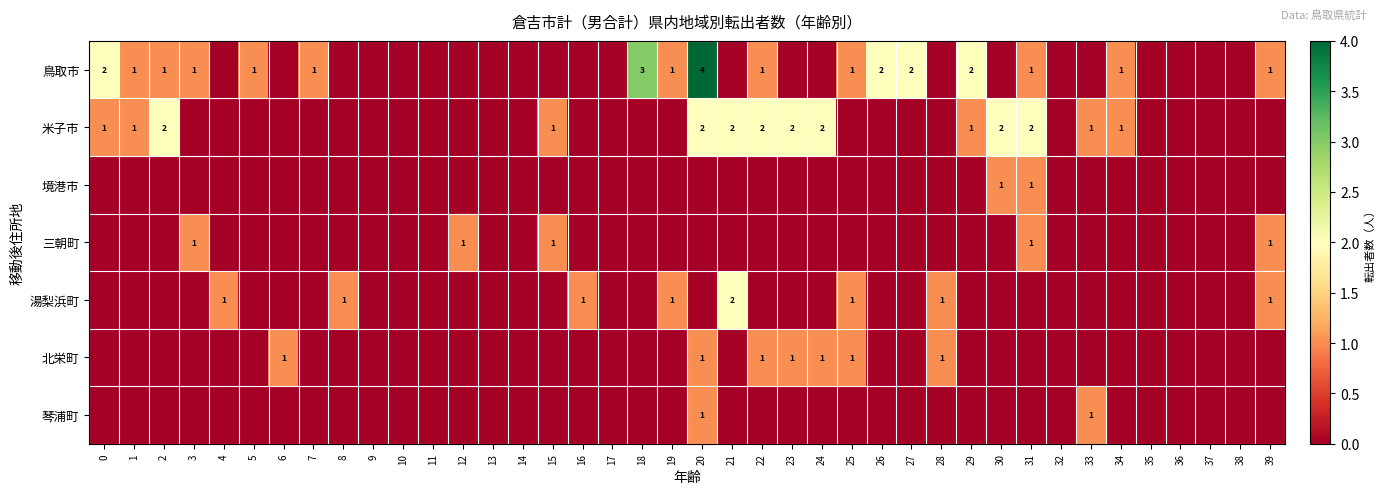

Is the value of row_3 at 26 greater than the value of row_6 at 10?

No